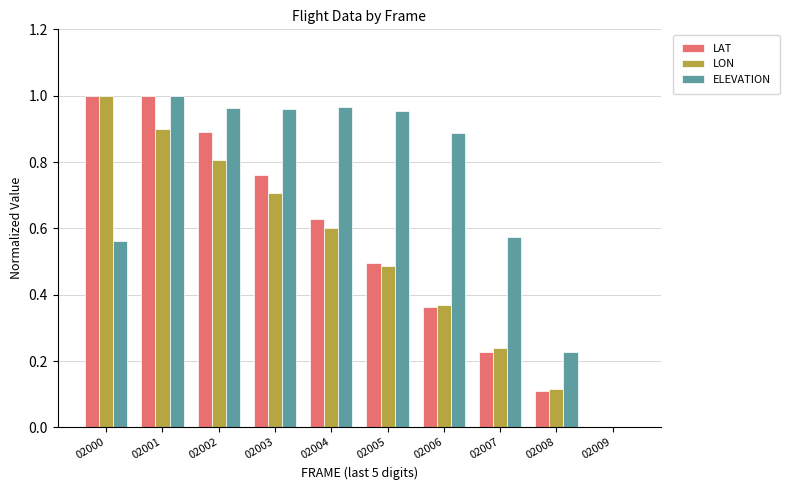

Which category has the highest value in the LON series?

02000